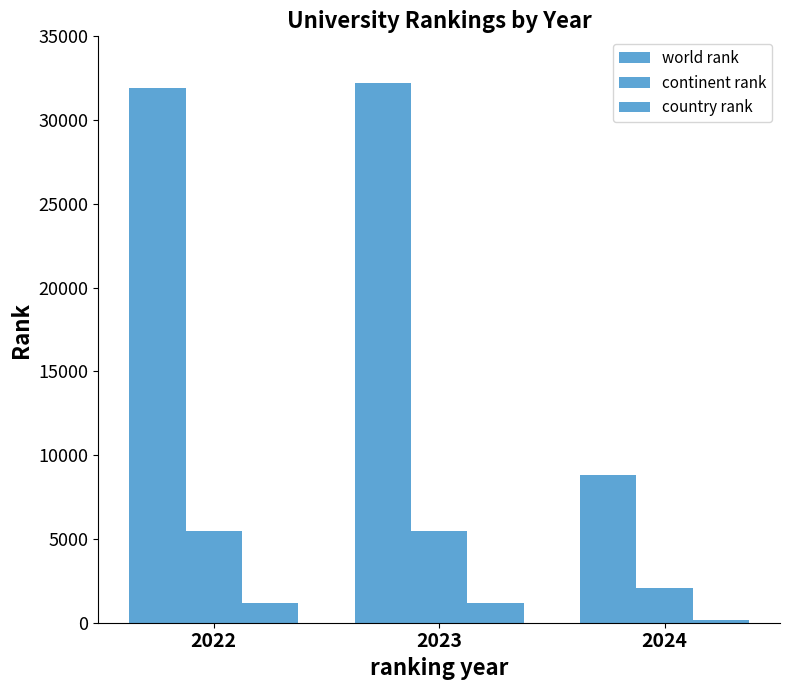

What is the difference between the continent rank values at 2024 and 2023?

3434